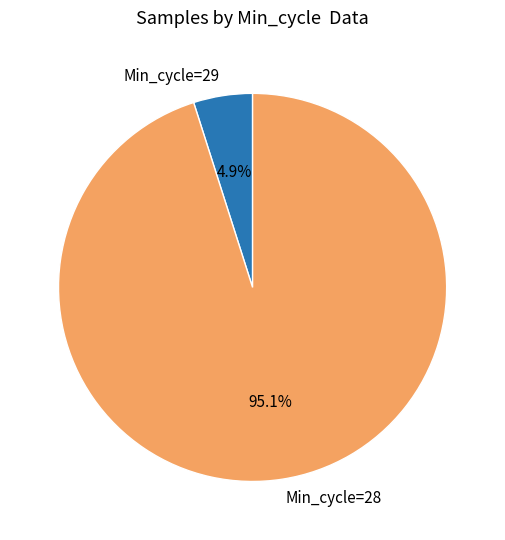

Approximately how many times larger is the value at Min_cycle=29 compared to Min_cycle=28?

0.1